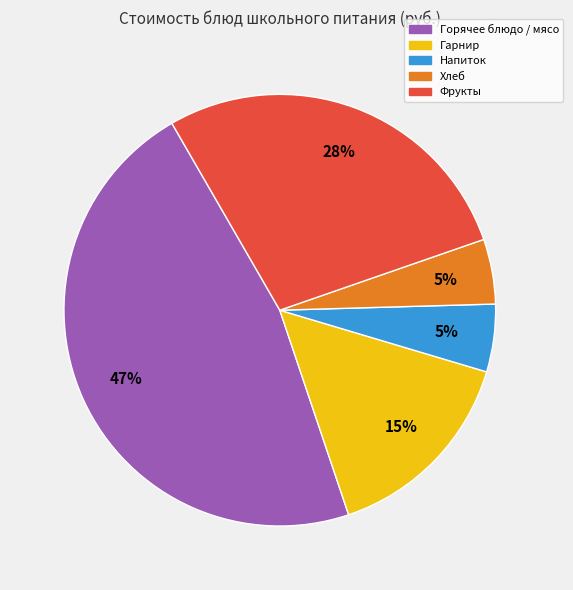

To the nearest percent, what is the average slice percentage?

20%